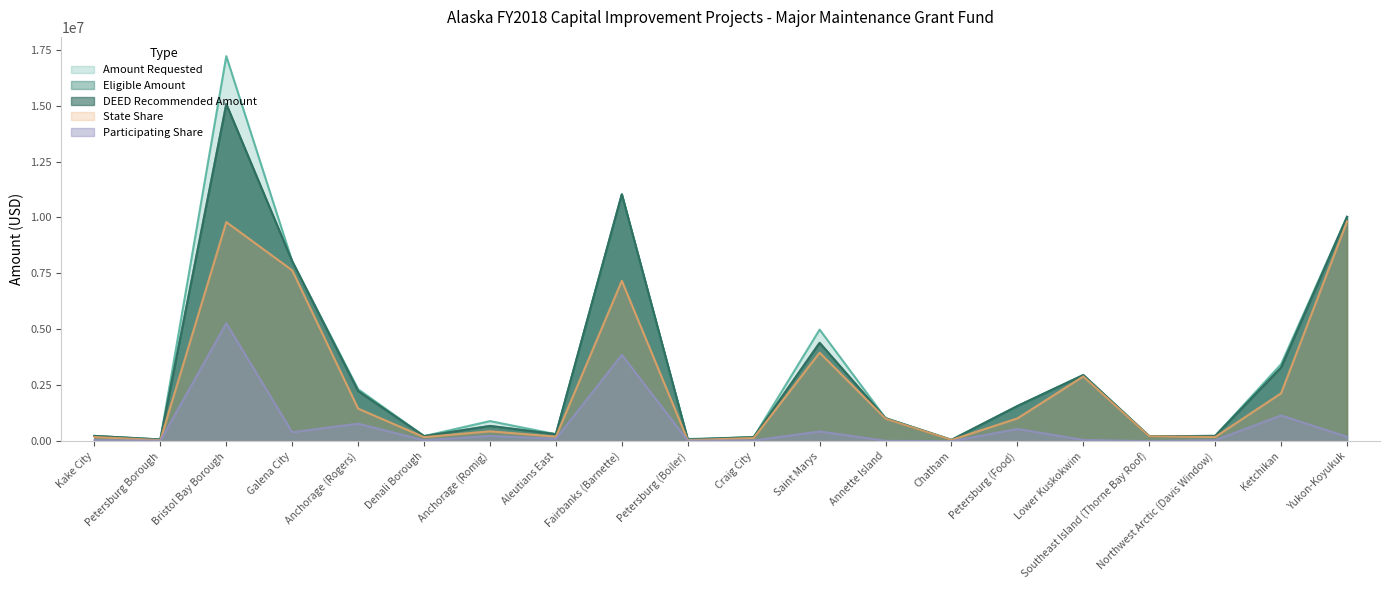

In Amount Requested, how many points are higher than both neighbors (excluding endpoints)?

5